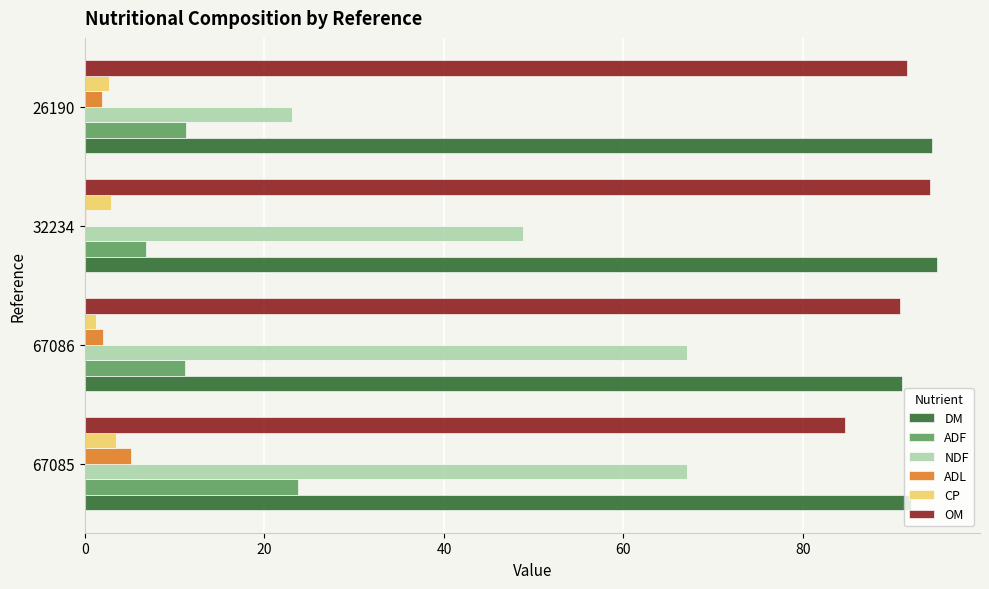

What is the sum of all ADL values?

9.2